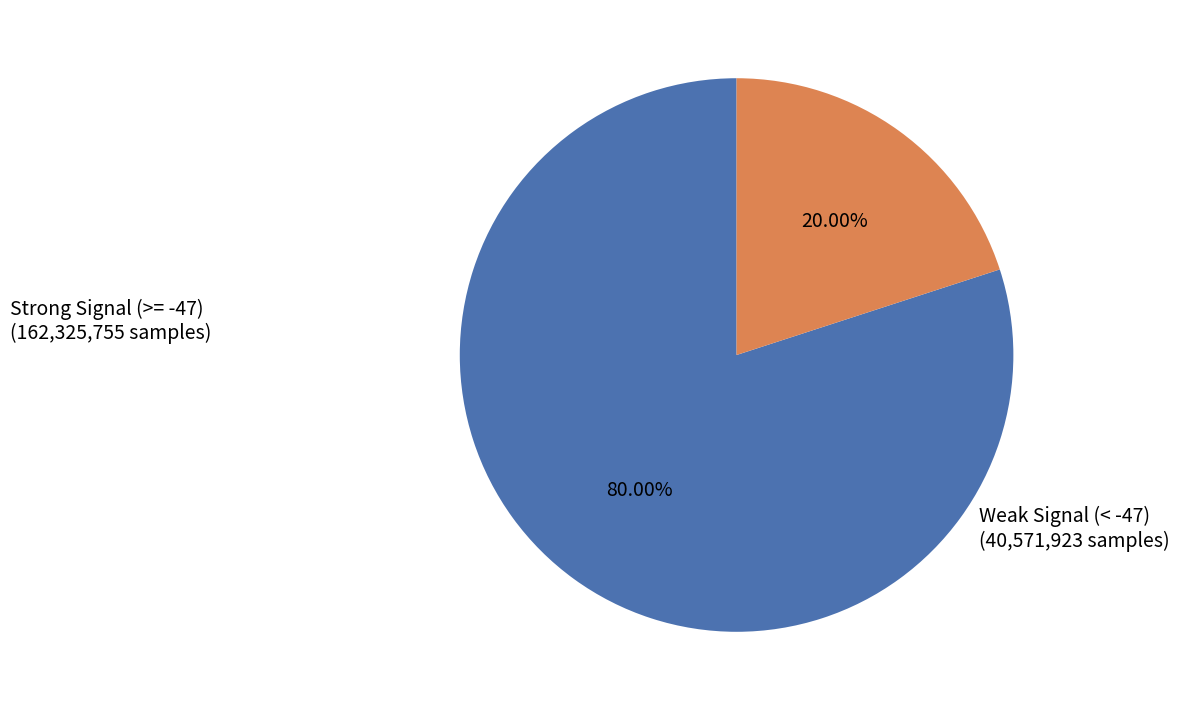

Is there any slice that represents more than half of the pie?

Yes